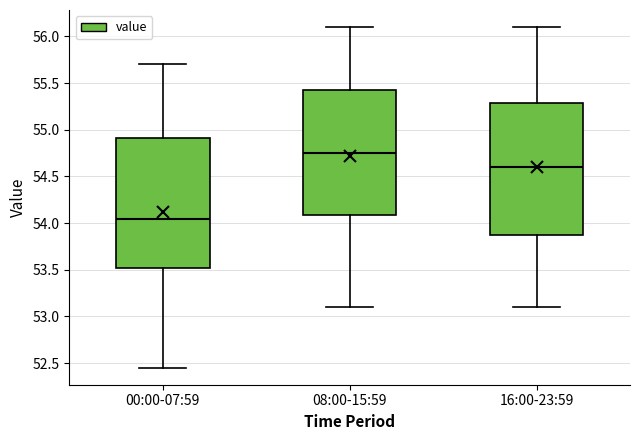

Which box has the lowest median line?

00:00-07:59